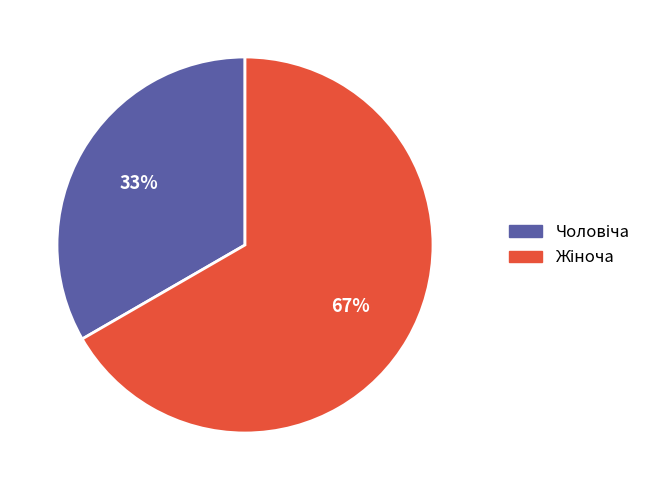

Does any single category account for the majority?

Yes